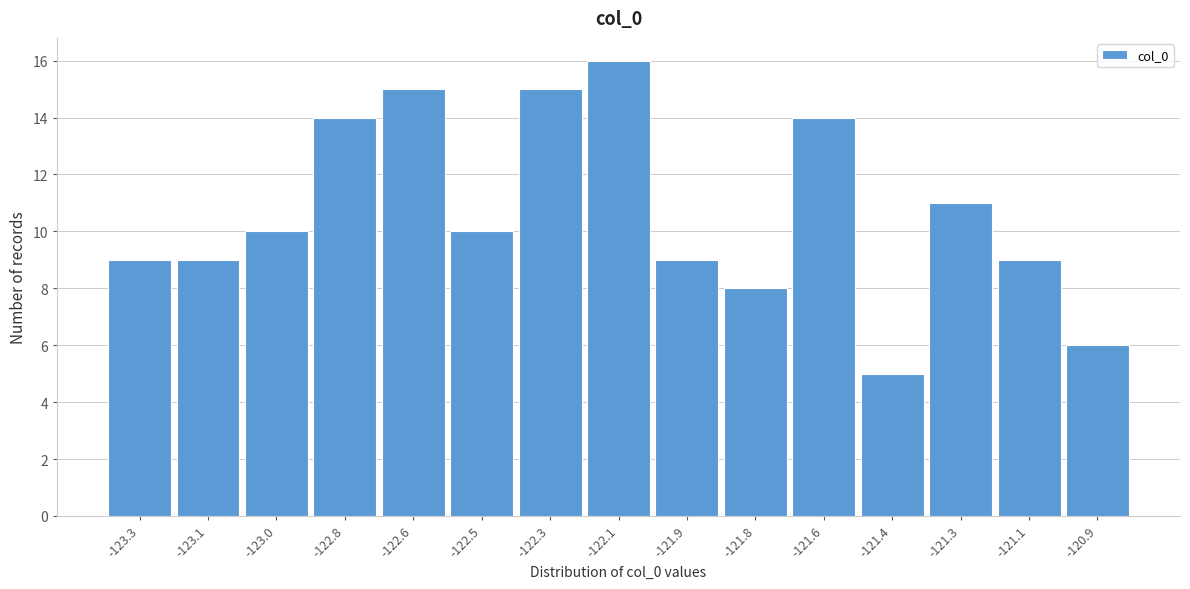

Reading left to right, extract all data points from this chart.

-123.3=9	-123.1=9	-123.0=10	-122.8=14	-122.6=15	-122.5=10	-122.3=15	-122.1=16	-121.9=9	-121.8=8	-121.6=14	-121.4=5	-121.3=11	-121.1=9	-120.9=6